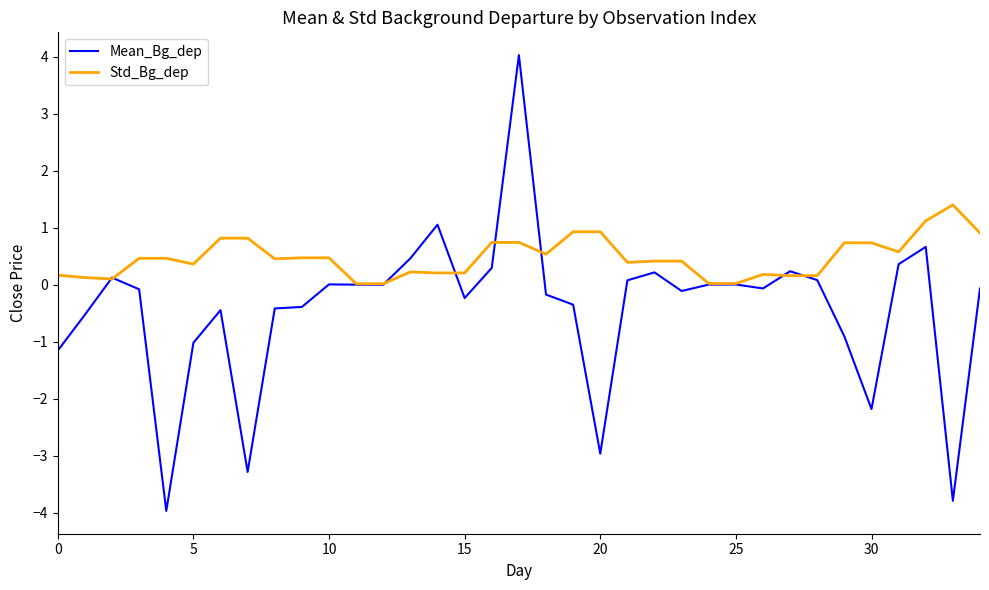

Which series has the widest spread of values?

Mean_Bg_dep